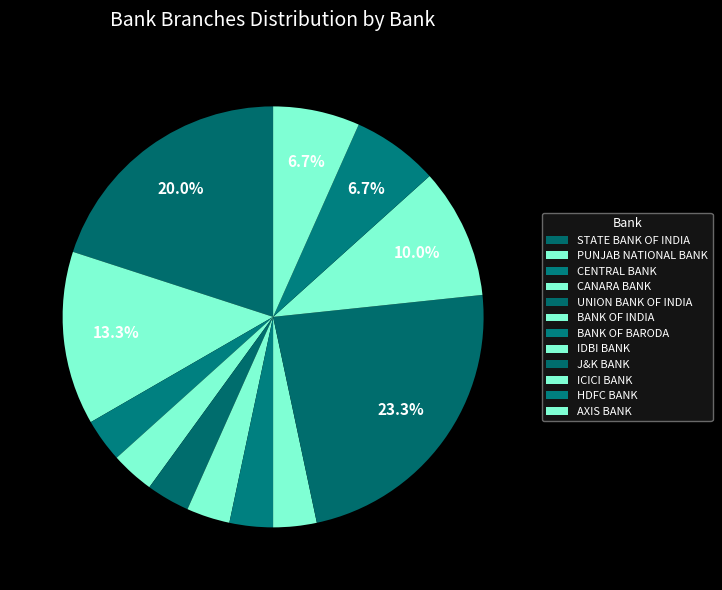

What percentage do CENTRAL BANK and STATE BANK OF INDIA together represent?

23.3%